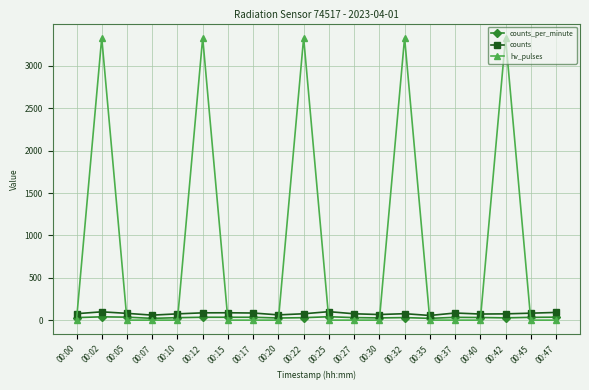

True or false: counts and counts_per_minute cross at least once.

False